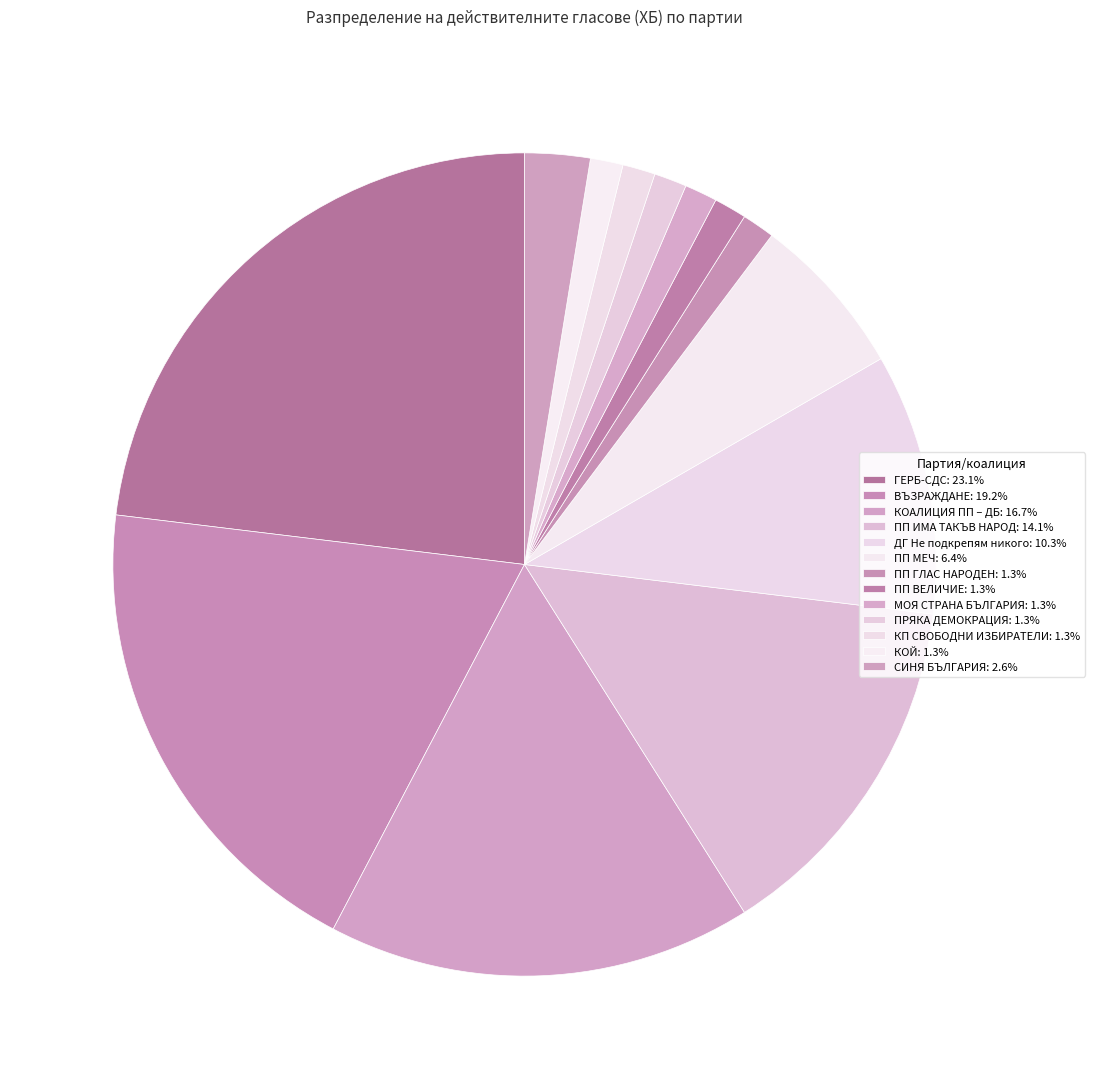

To the nearest percent, what is the average slice percentage?

8%